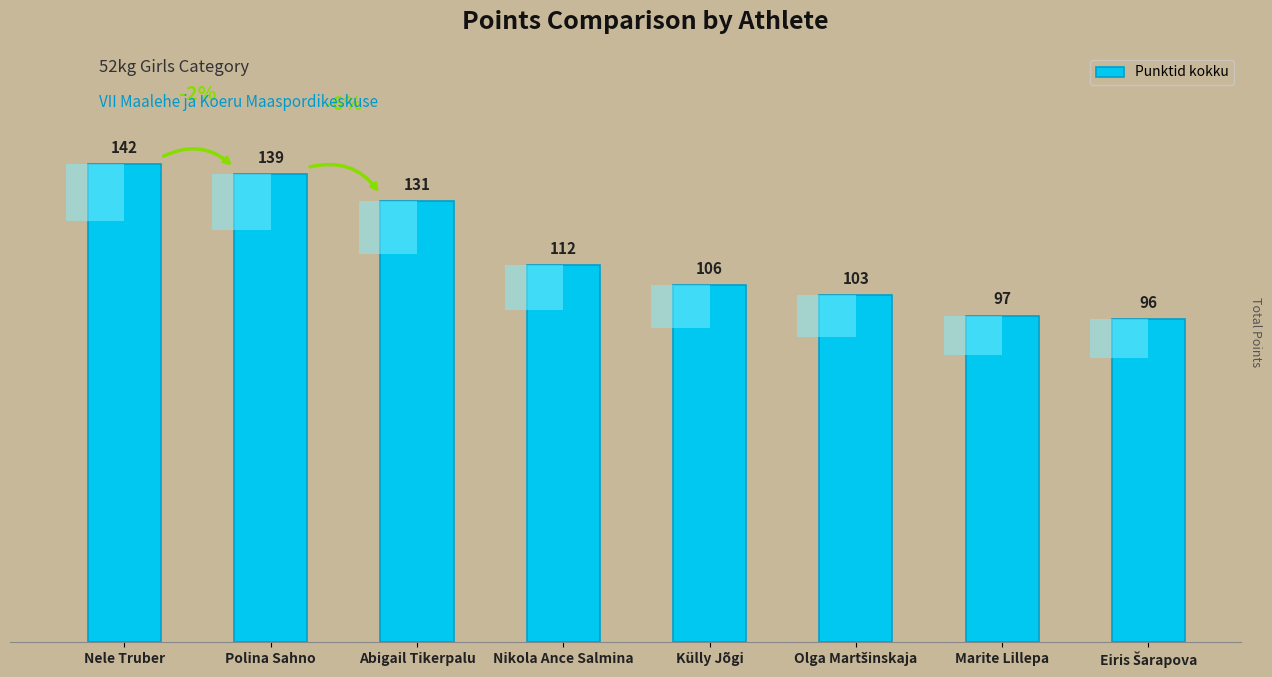

What is the ratio of the value at Polina Sahno to the value at Olga Martšinskaja?

1.3